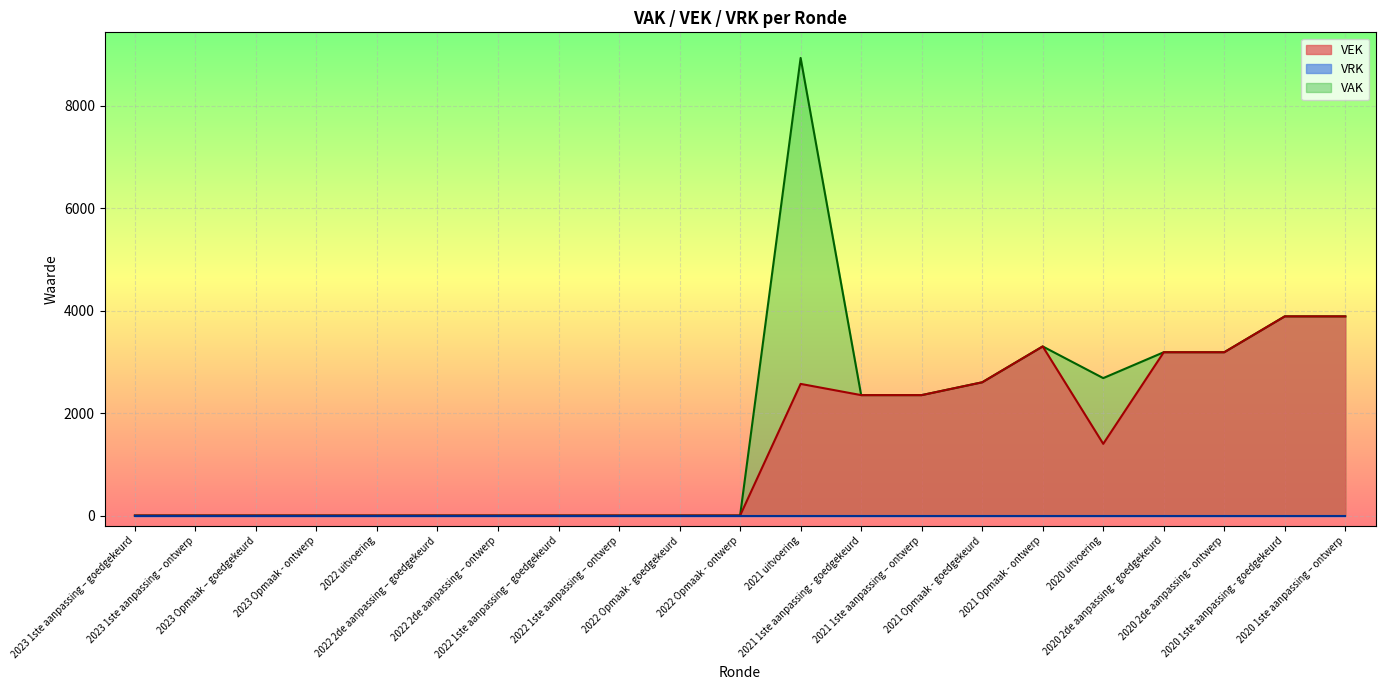

How many lines are shown in the chart?

3